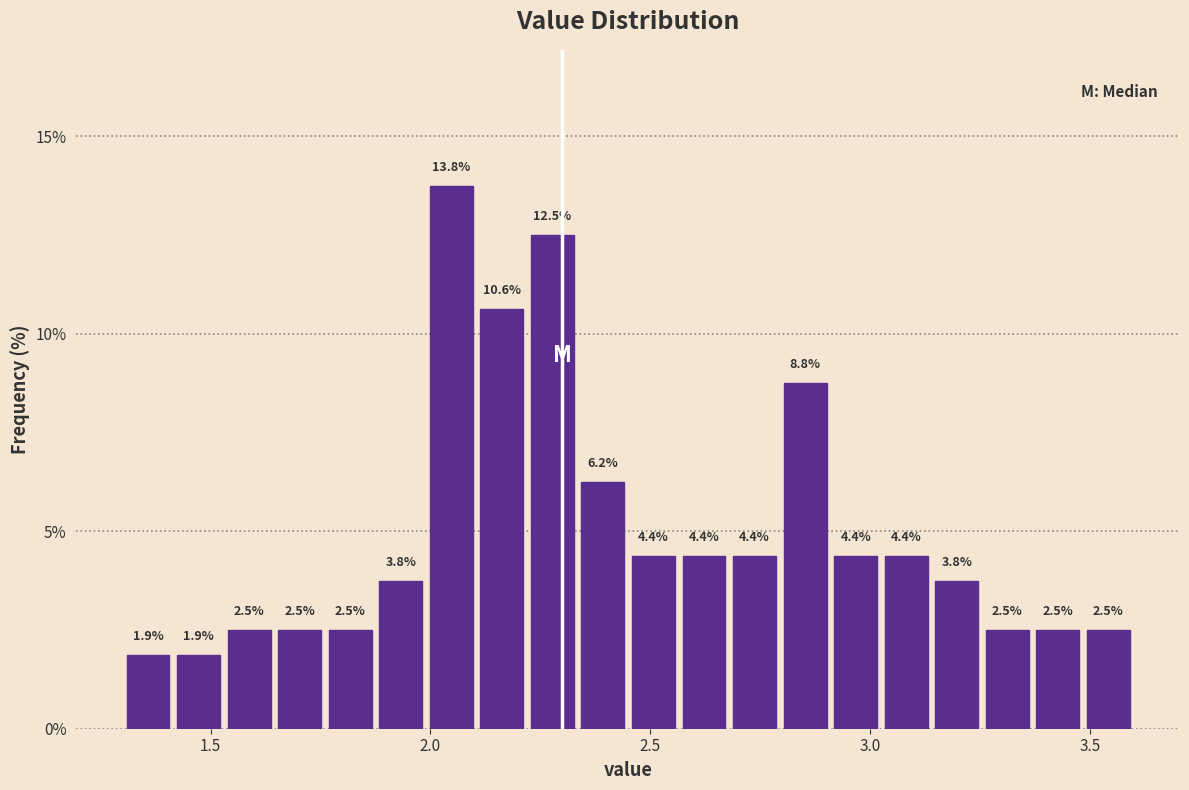

Read against the x-axis, roughly where is the centre of the tallest bar?

2.05